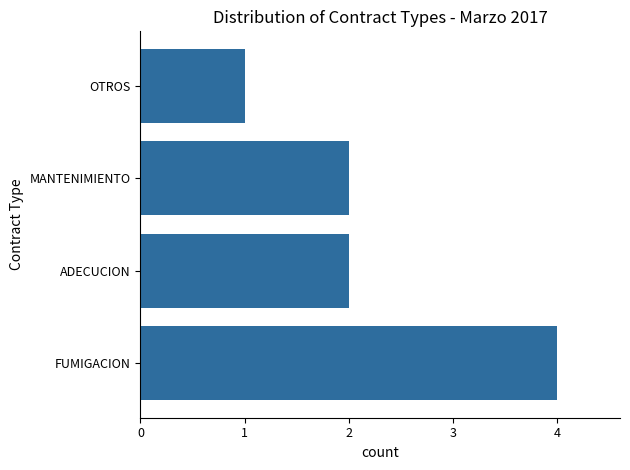

The value at MANTENIMIENTO is 2. True or false?

True